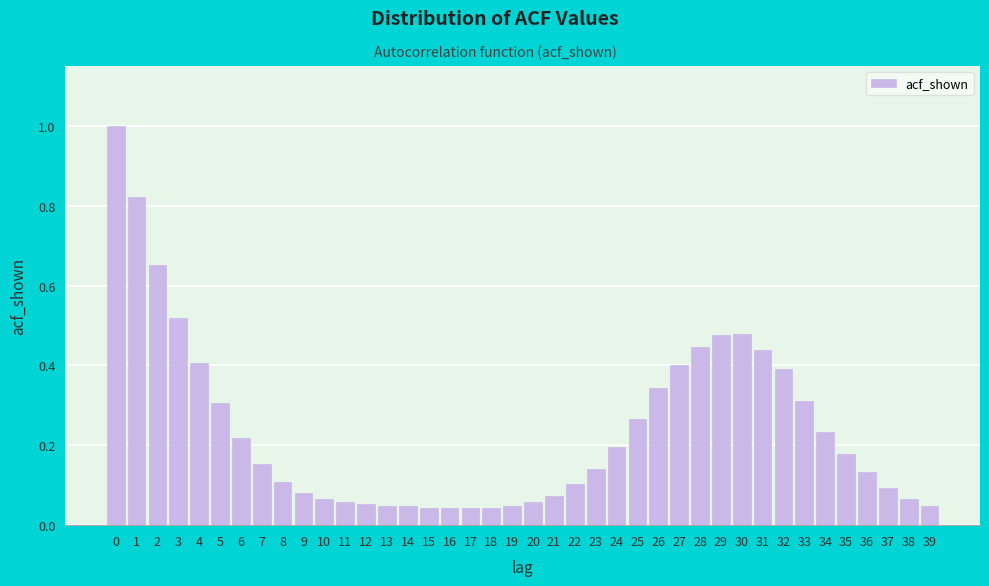

The value at 4 is 0.4. True or false?

True